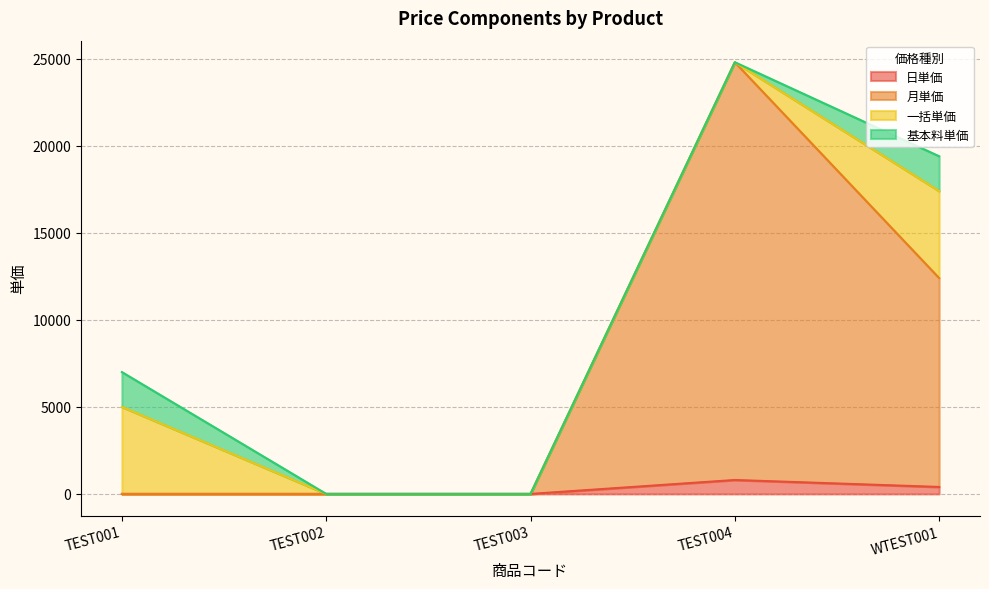

How many 日単価 values are between 0 and 400?

4